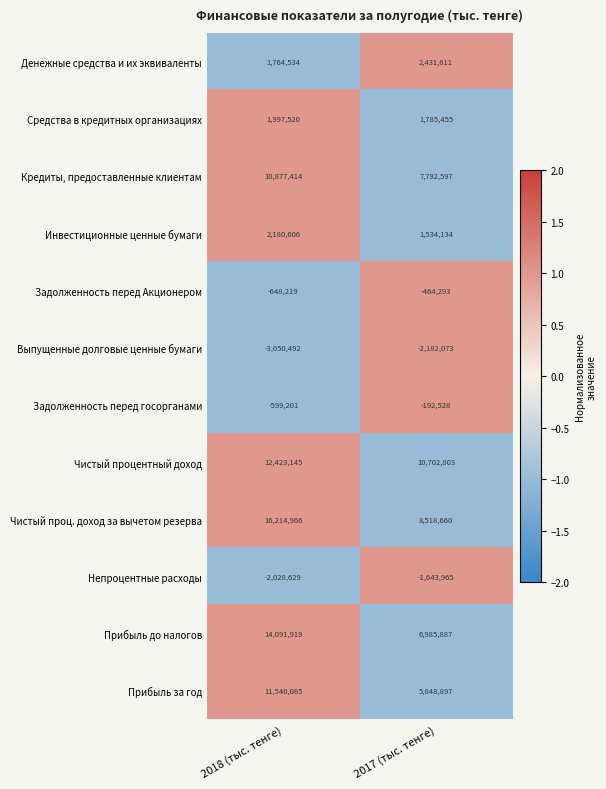

Rank the series by their maximum value, from lowest to highest.

Выпущенные долговые ценные бумаги, Непроцентные расходы, Задолженность перед Акционером, Задолженность перед госорганами, Средства в кредитных организациях, Инвестиционные ценные бумаги, Денежные средства и их эквиваленты, Кредиты, предоставленные клиентам, Прибыль за год, Чистый процентный доход, Прибыль до налогов, Чистый проц. доход за вычетом резерва